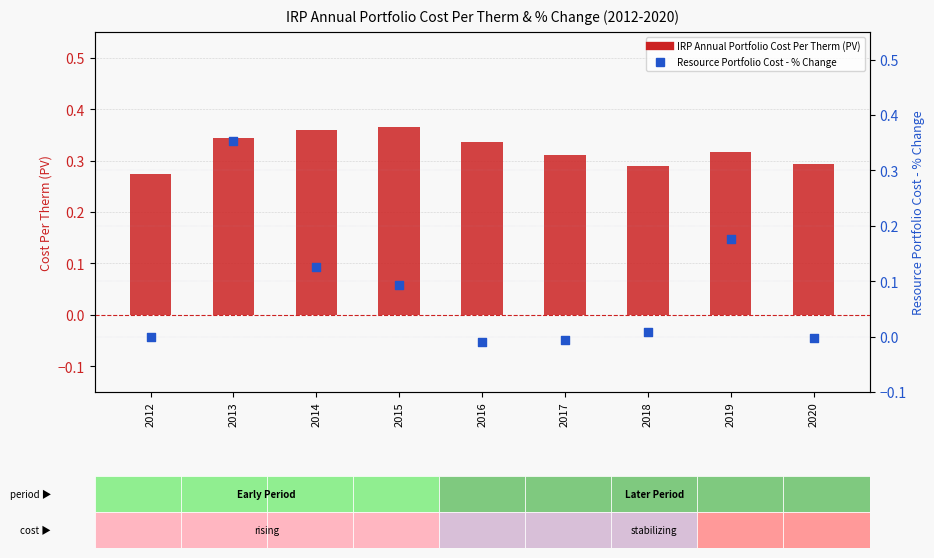

Which series contains the highest Y value?

IRP Annual Portfolio Cost Per Therm (PV)